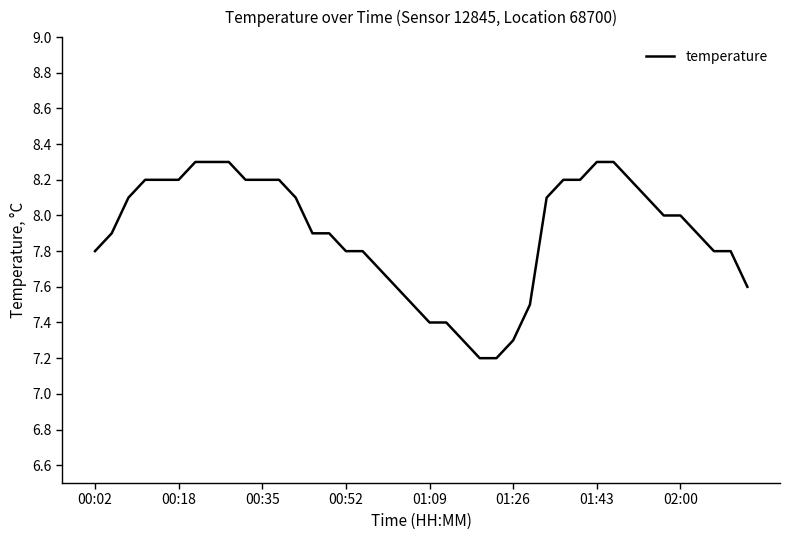

What is the minimum value shown in the chart?

7.2